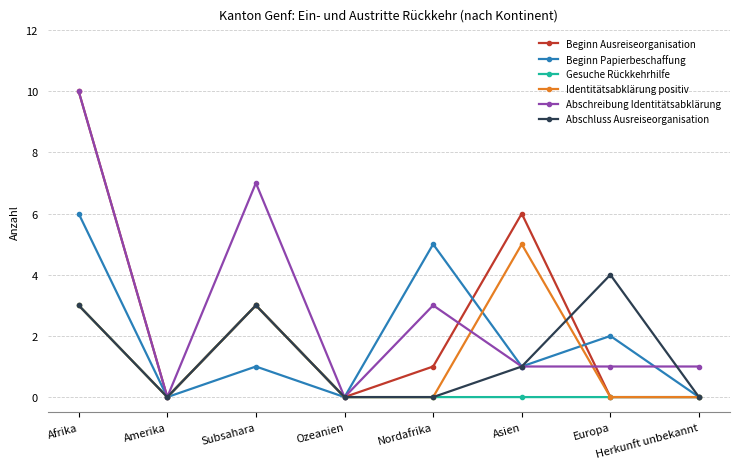

What is the sum of all Beginn Papierbeschaffung values?

15